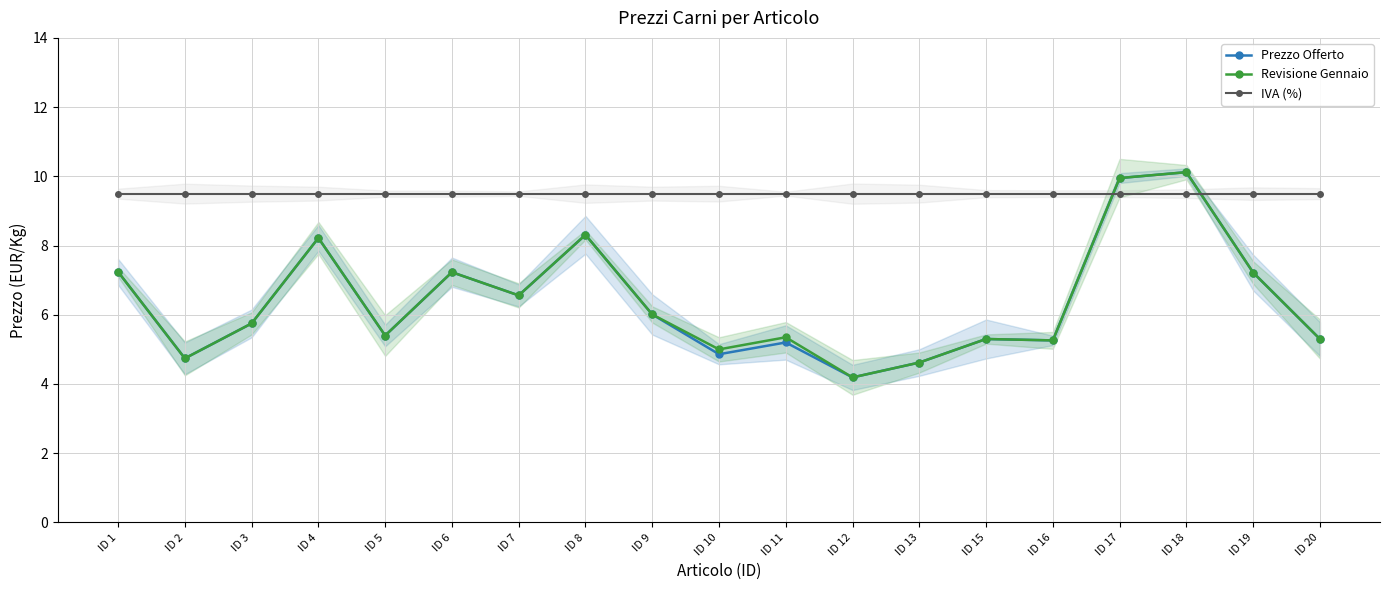

True or false: Prezzo Offerto and Revisione Gennaio cross at least once.

False